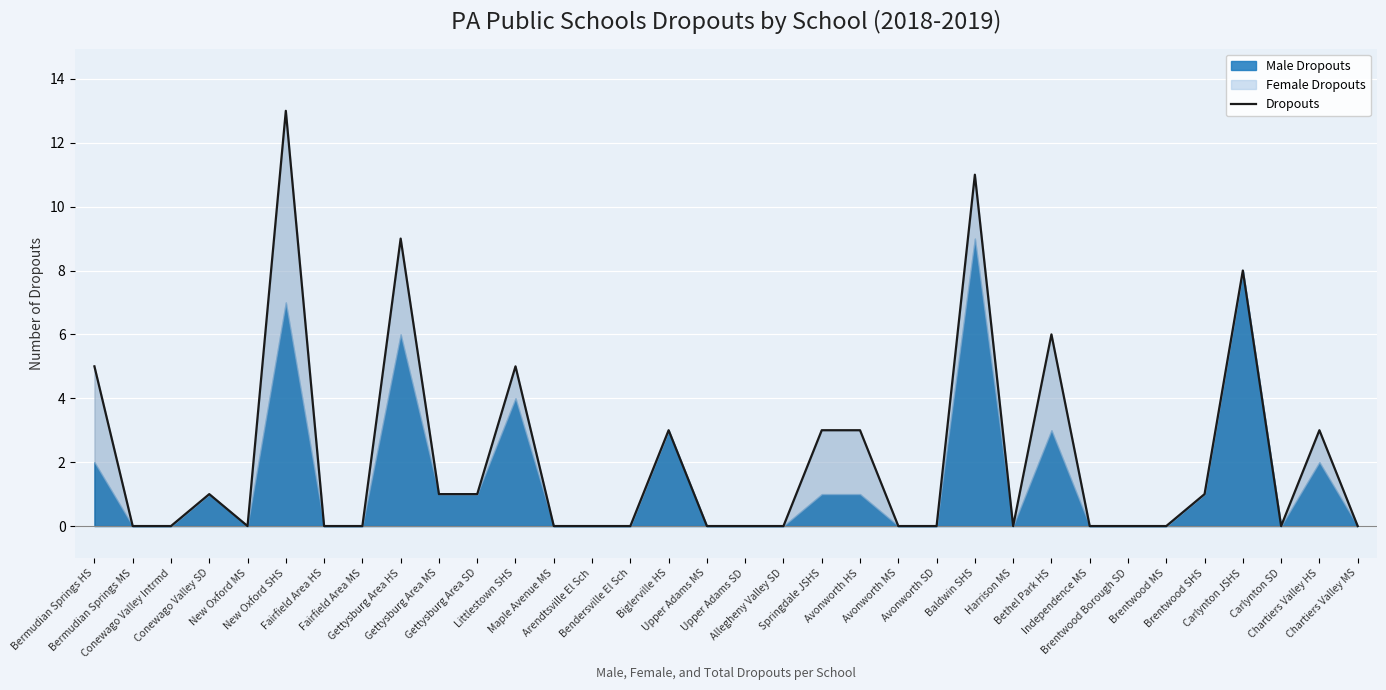

True or false: the data shows 15 at Gettysburg Area HS.

False